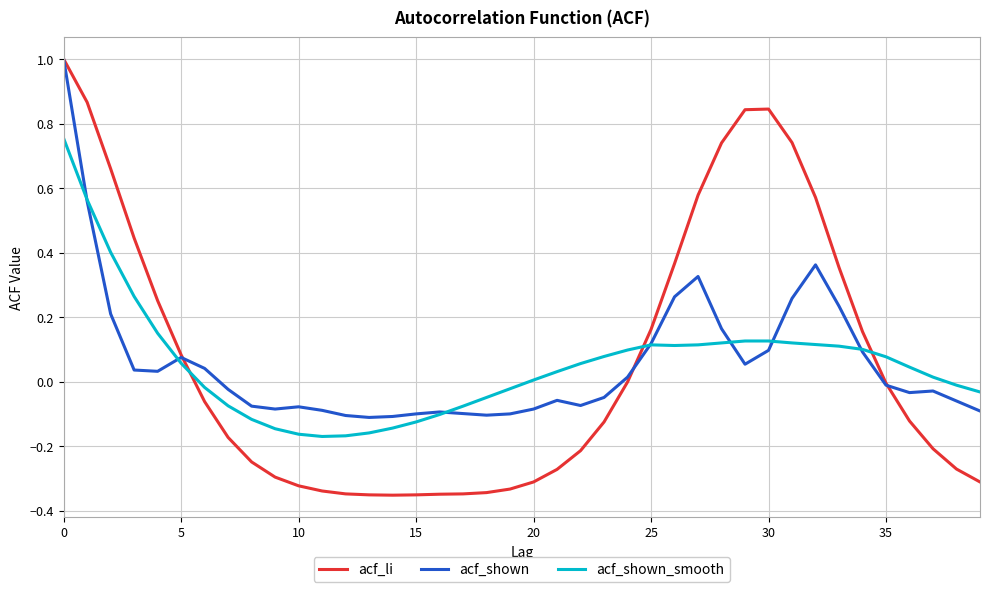

What is the greatest value displayed?

1.0